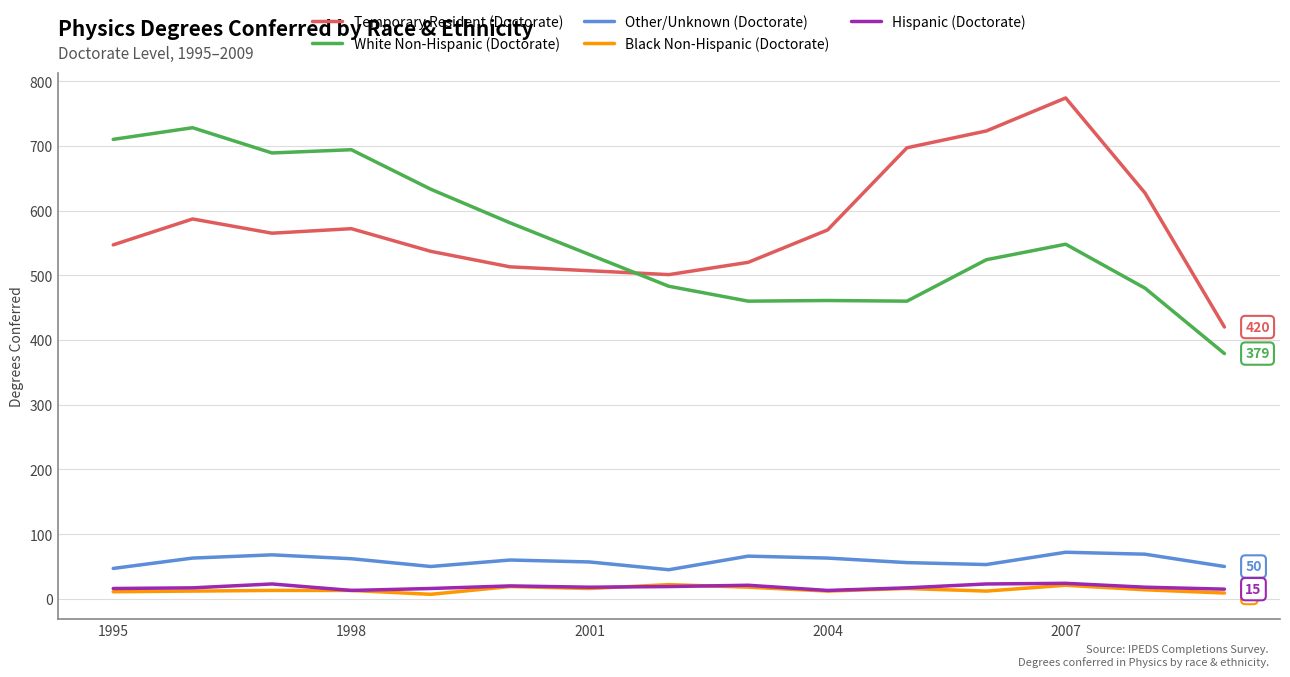

True or false: Black Non-Hispanic (Doctorate) and White Non-Hispanic (Doctorate) intersect in this chart.

False